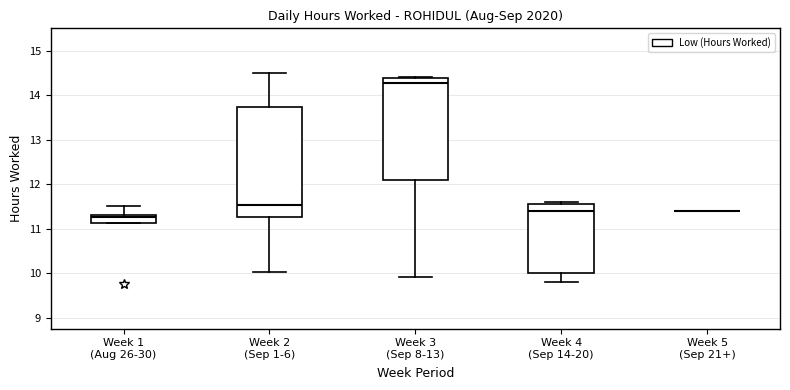

Reading left to right, read every box against the y-axis: the position of its median line, the range the box covers, and the ends of its whiskers. The values are not printed on the chart, so give them approximately, as read against the axis.

Week 1 (Aug 26-30): median 11.3 (just below the box's upper edge), box 11.1 to 11.3, whiskers 11.1 to 11.5
Week 2 (Sep 1-6): median 11.5, box 11.3 to 13.7, whiskers 10.0 to 14.5
Week 3 (Sep 8-13): median 14.3, box 12.1 to 14.4, whiskers 9.9 to 14.4 (just above the box's upper edge)
Week 4 (Sep 14-20): median 11.4, box 10.0 to 11.6, whiskers 9.8 to 11.6 (just above the box's upper edge)
Week 5 (Sep 21+): box collapsed to a line at 11.4, whiskers 11.4 to 11.4